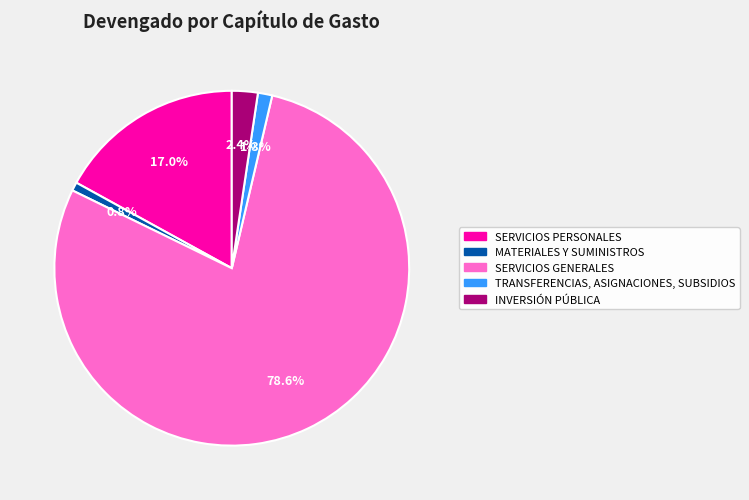

Does any single category account for the majority?

Yes